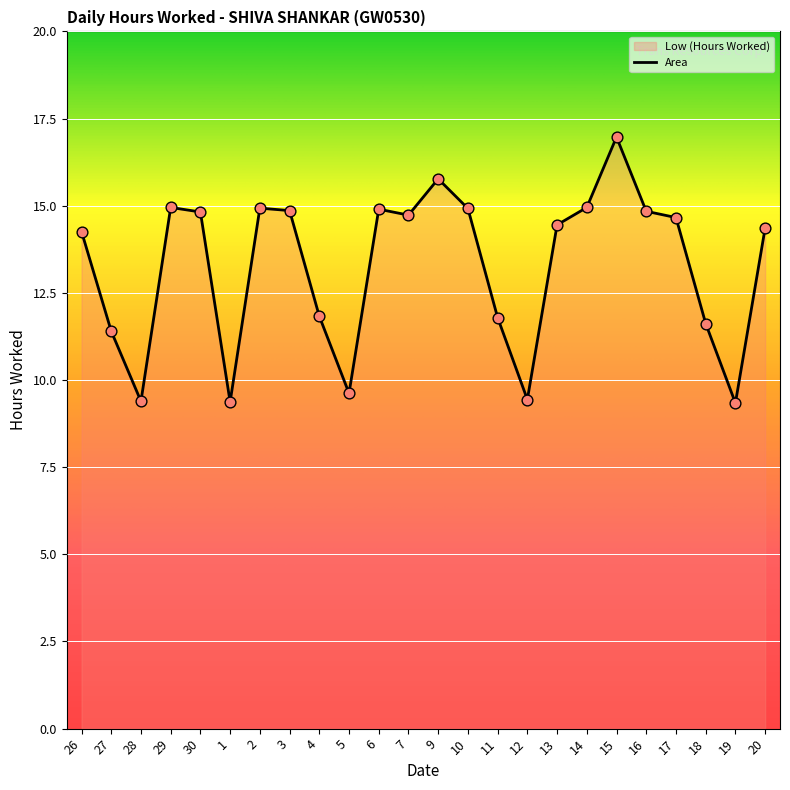

What is the change in value from 9 to 16?

-0.9